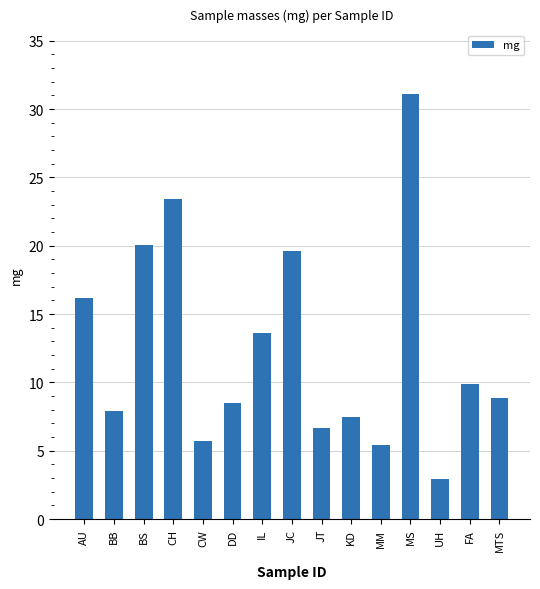

What is the difference between the second highest and minimum values?

20.4